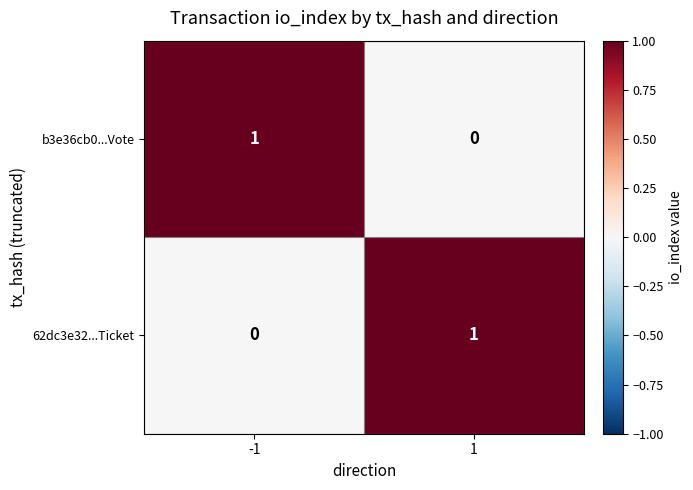

The 62dc3e32...Ticket series shows -1 at -1. True or false?

False